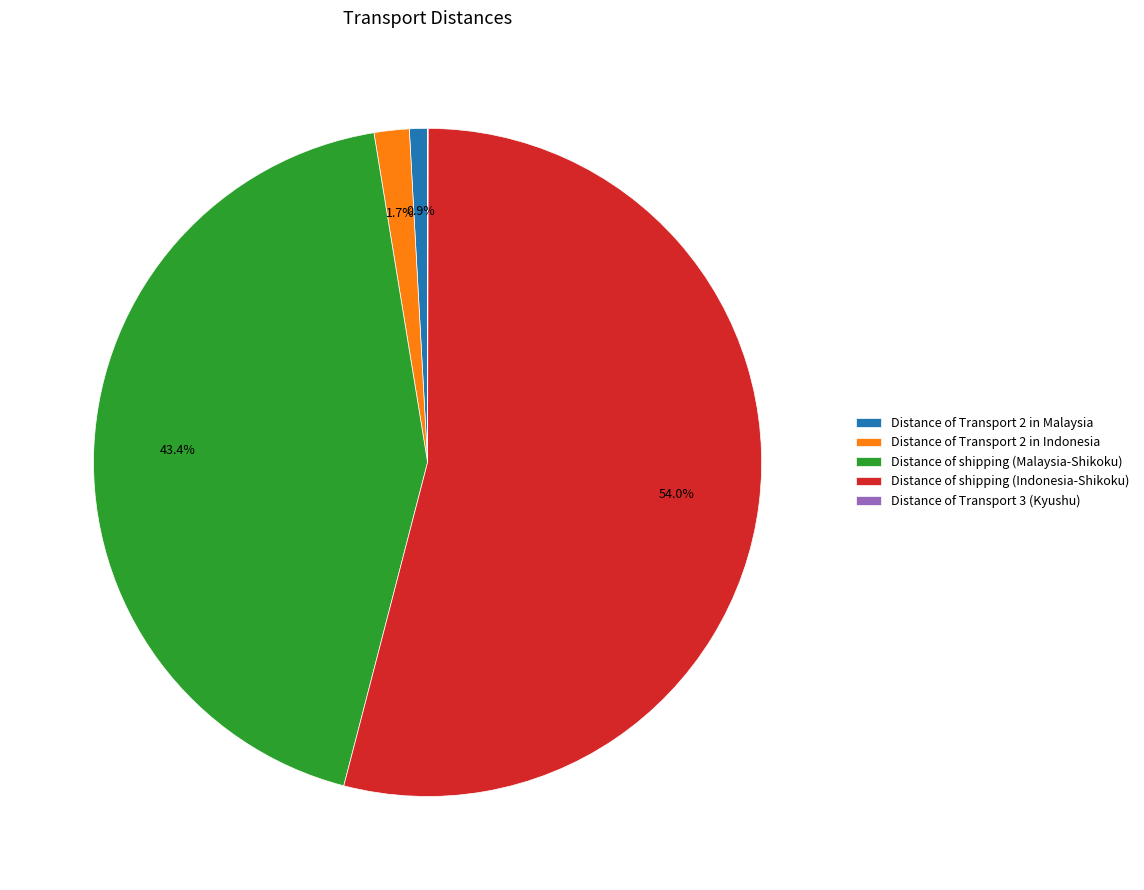

What percentage is NOT represented by Distance of shipping (Indonesia-Shikoku)?

46.0%